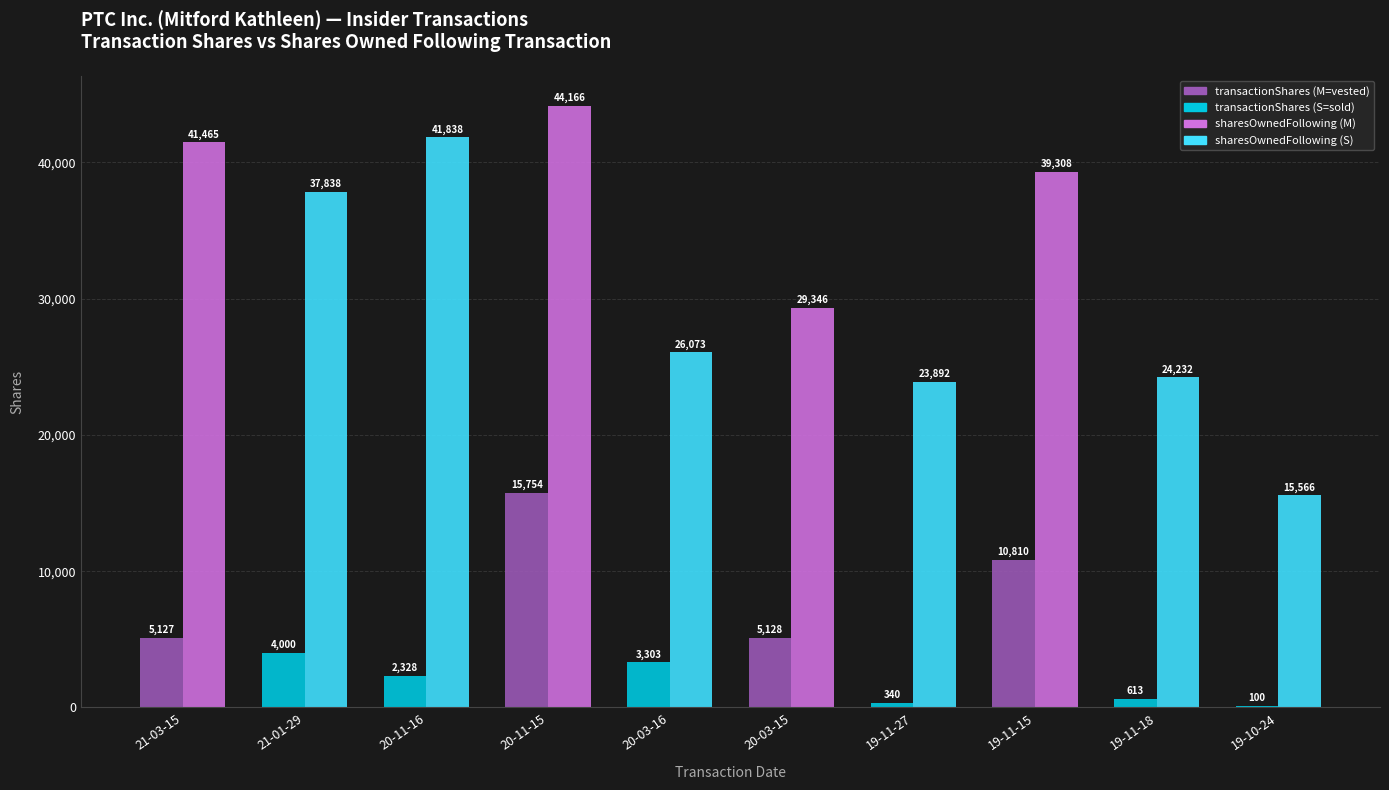

What is the spread (max minus min) of values at 19-10-24?

15466